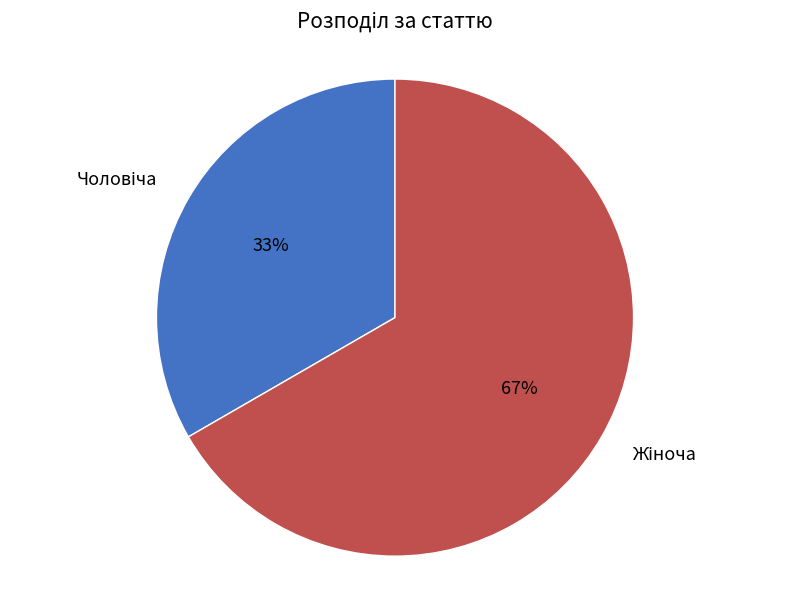

Is there a majority slice in this chart?

Yes